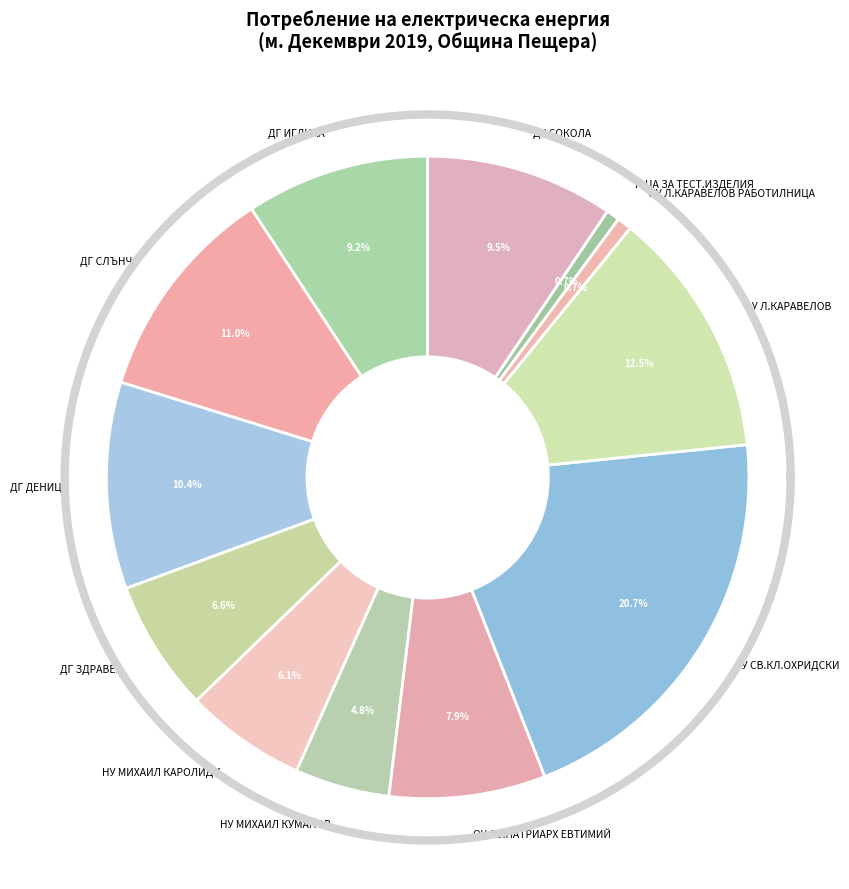

True or false: ДГ СОКОЛА accounts for 1% of the total.

False